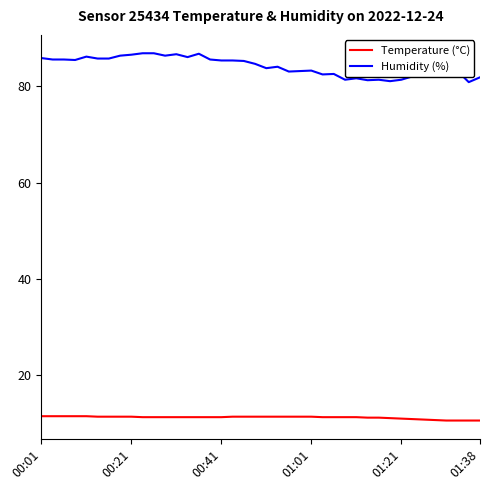

How many lines are shown in the chart?

2